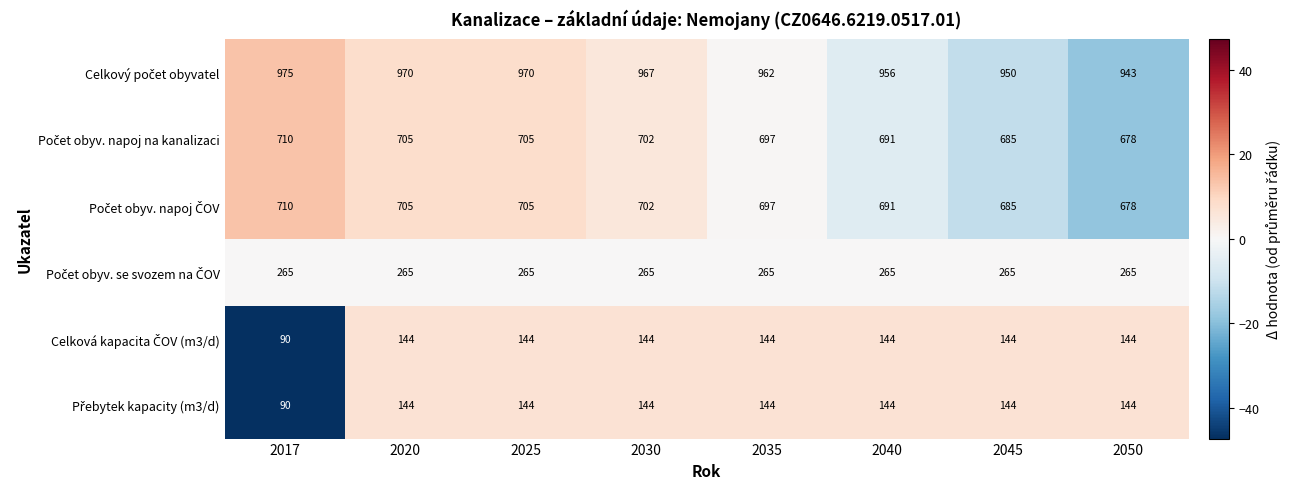

What is the total value across all series at 2040?

2891